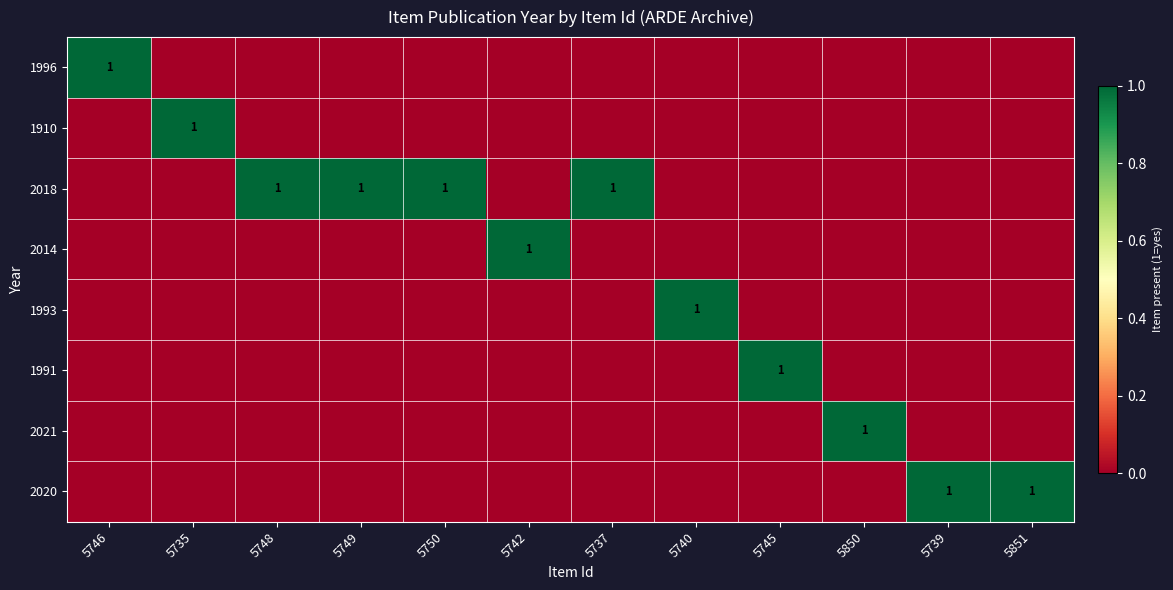

The 2018 series shows 2 at 5750. True or false?

False